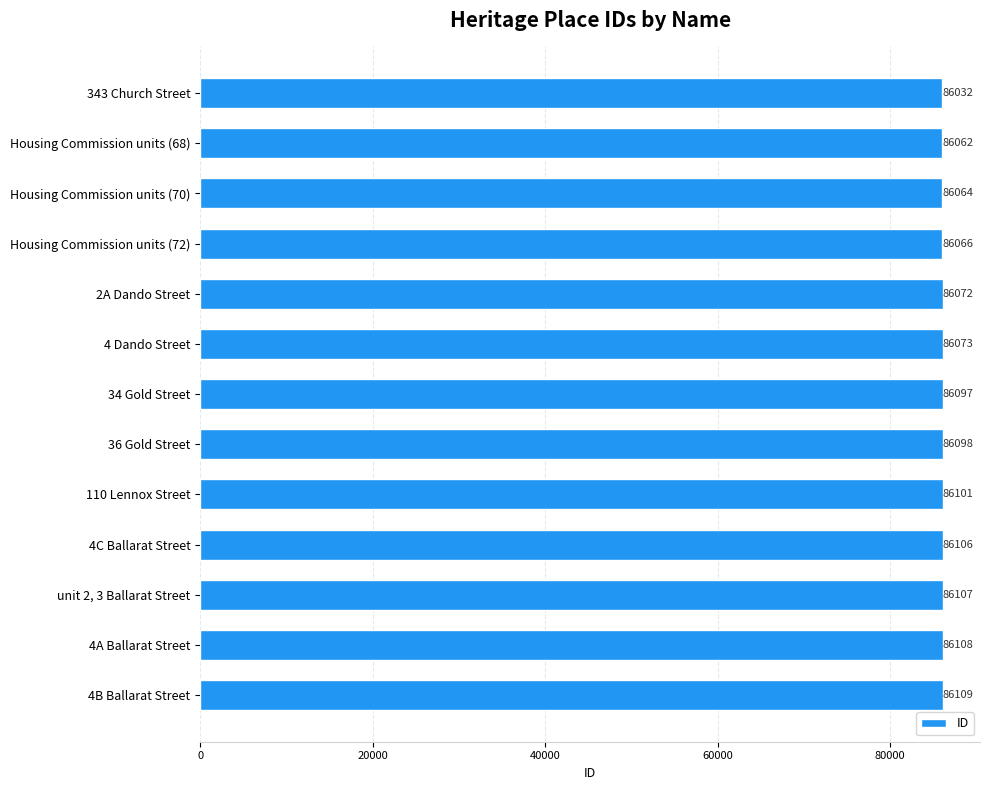

Approximately how many times larger is the value at 343 Church Street compared to 34 Gold Street?

1.0